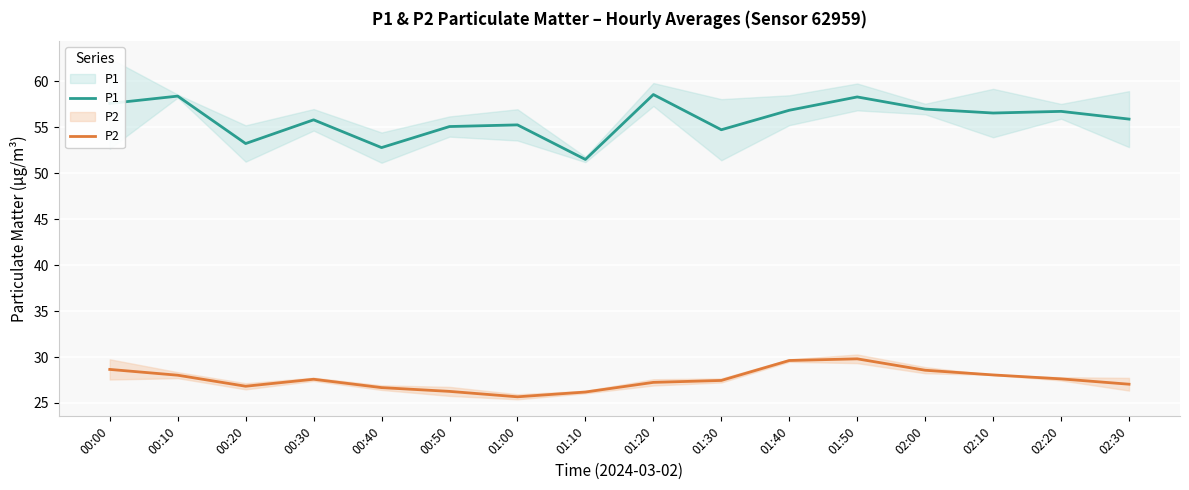

What is the label of the 7th point from the left?

01:00